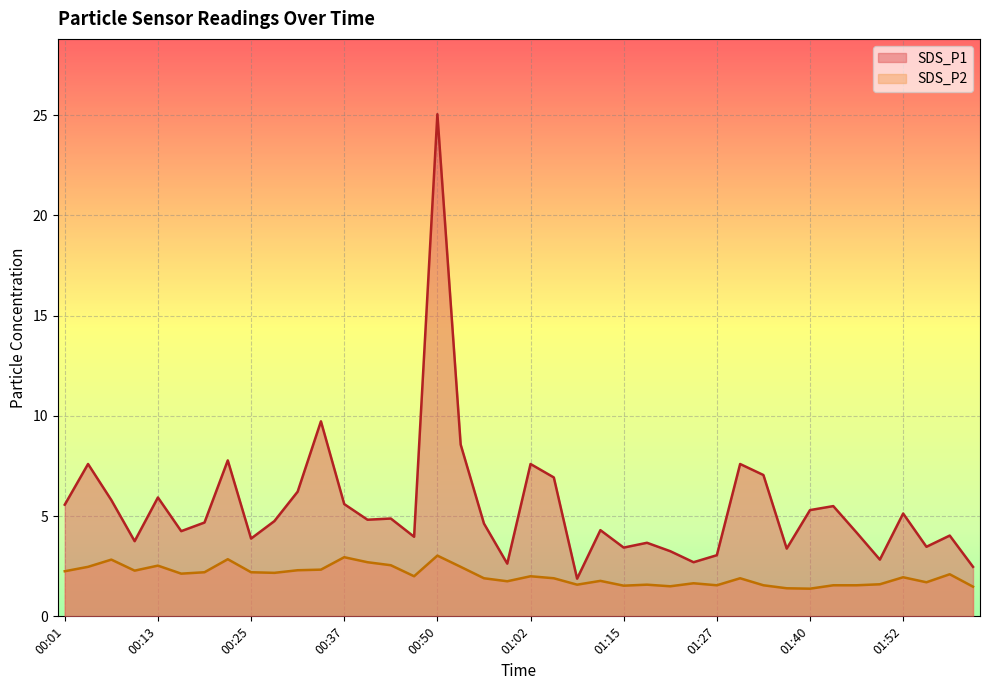

True or false: SDS_P2 and SDS_P1 cross at least once.

False